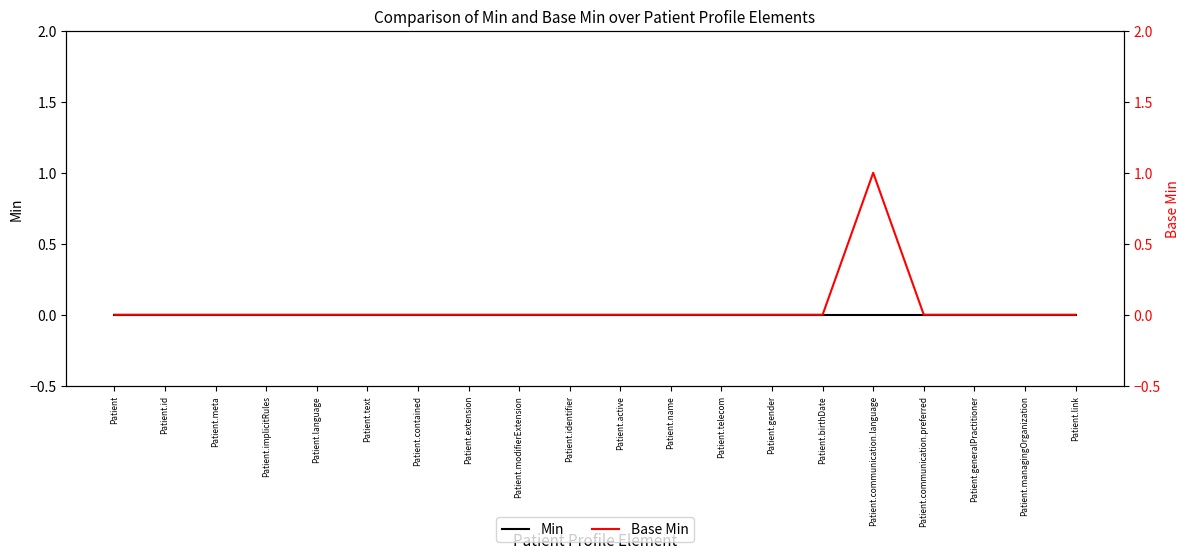

Which category has the lowest value in the Base Min series?

Patient